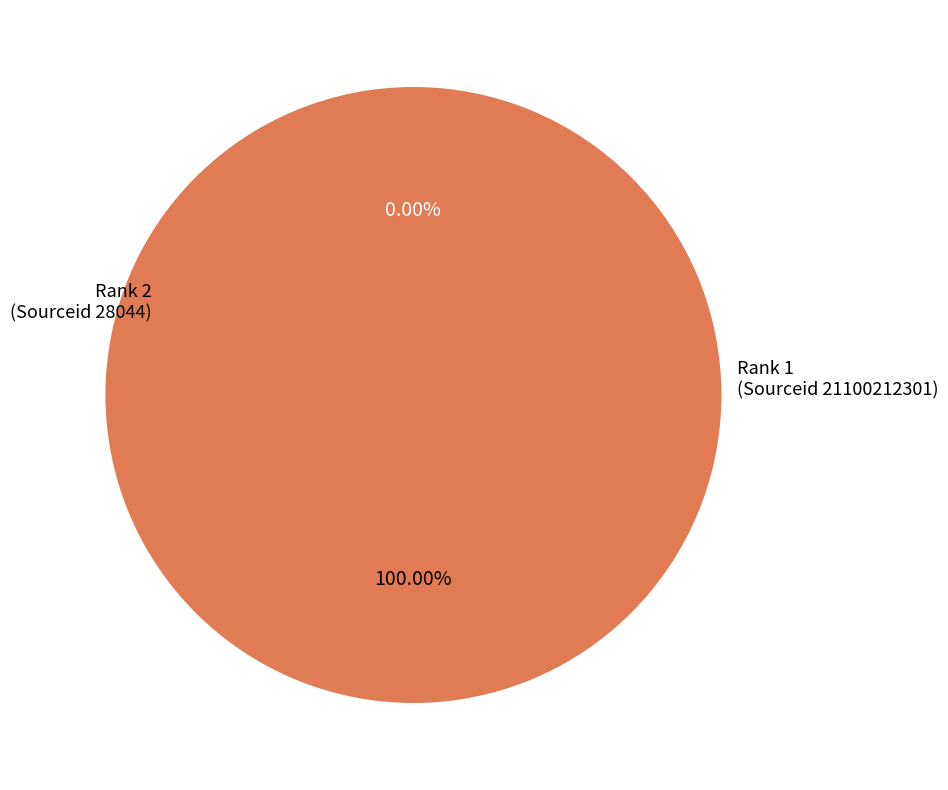

Is there a majority slice in this chart?

Yes